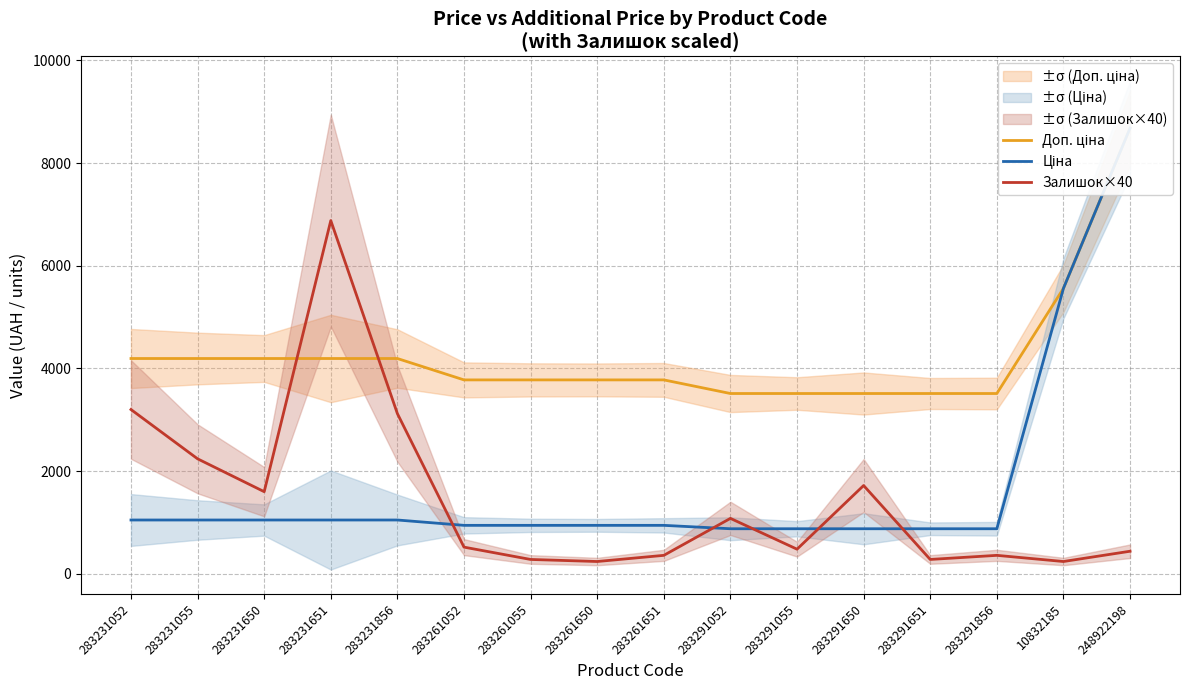

Which has a higher value, 283291651 or 283291650?

283291651